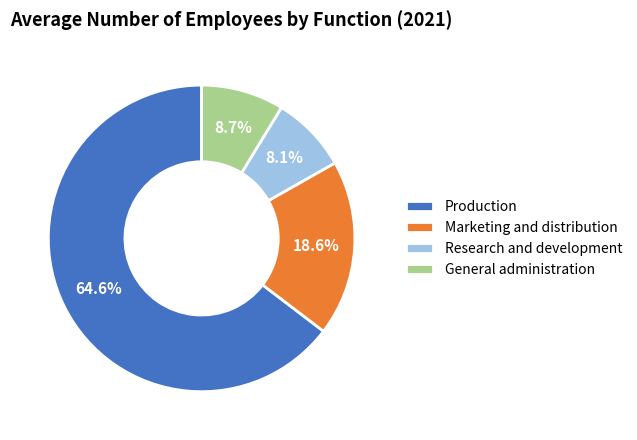

How many segments does this pie chart have?

4